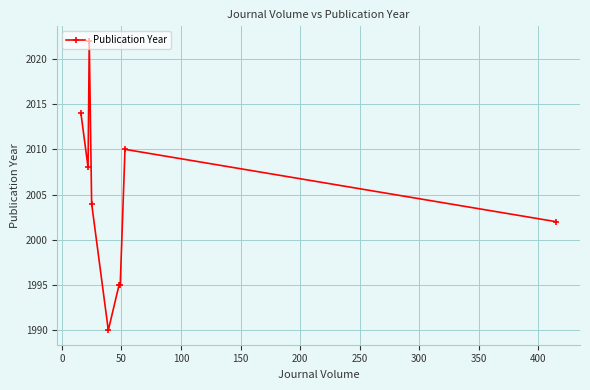

How many data points does each series have?

9